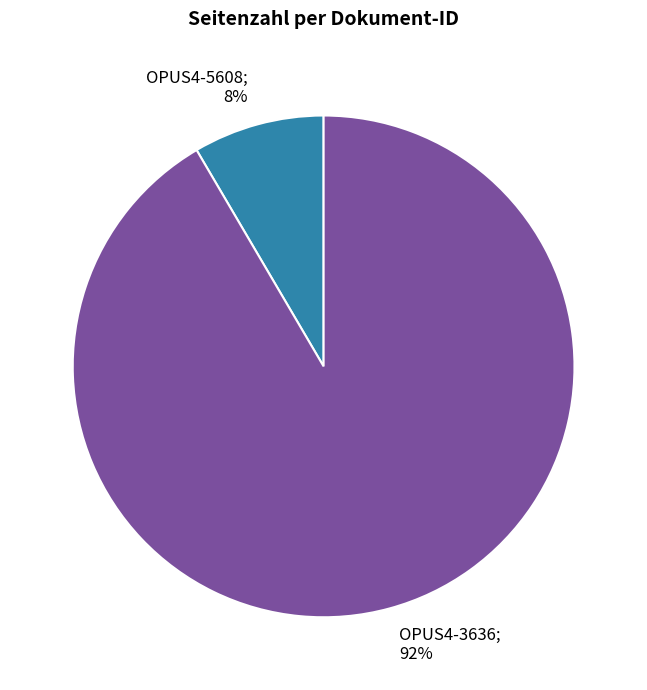

How many segments does this pie chart have?

2